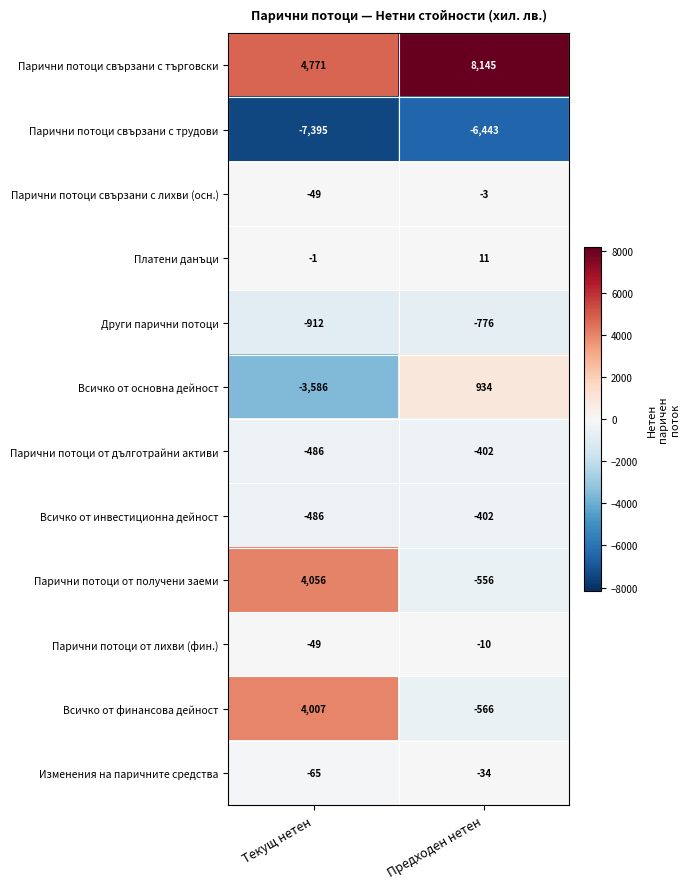

True or false: Платени данъци has a value of 11 at Предходен нетен.

True